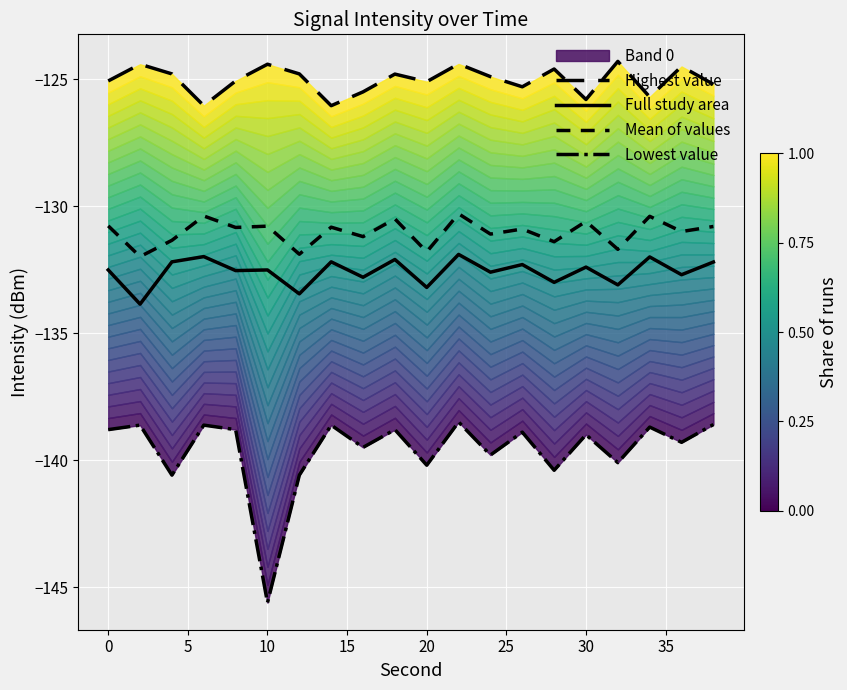

What is the value of the Highest value point at the 9th from the left?

-125.5